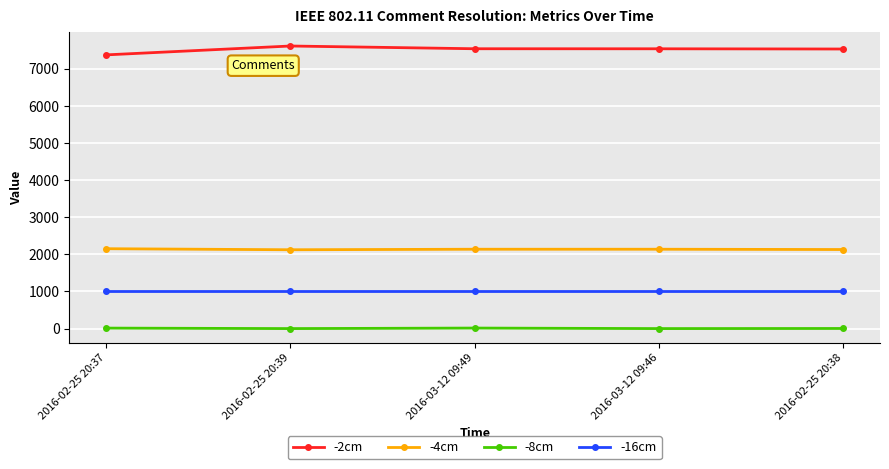

Rank the series by their maximum value, from highest to lowest.

-2cm, -4cm, -16cm, -8cm